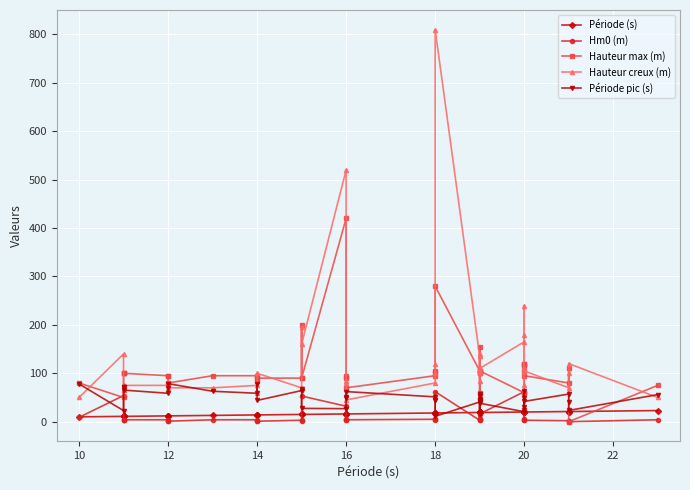

What is the label of the 16th point from the left?

16